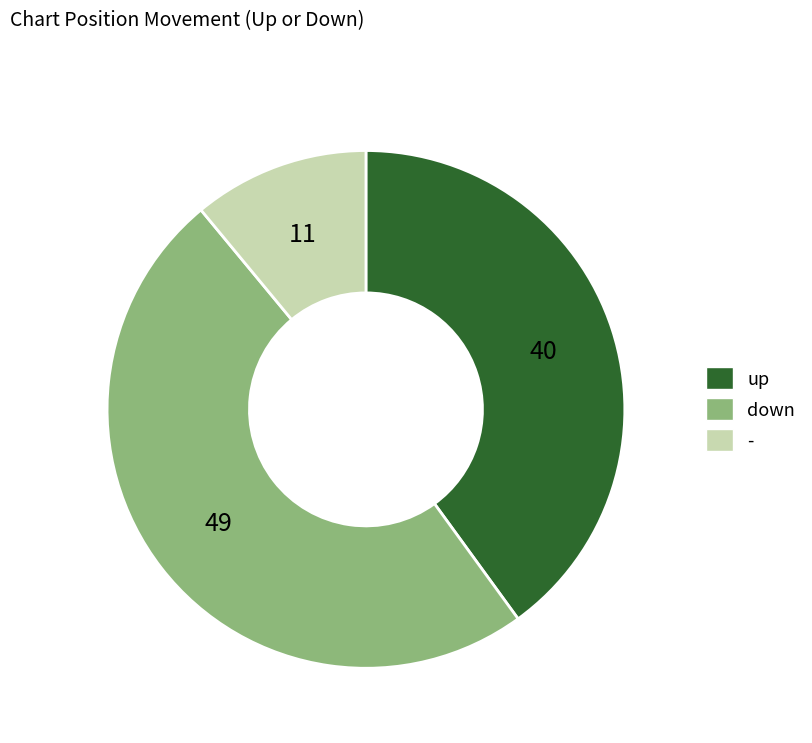

Combined, do up and - account for over 50%?

Yes